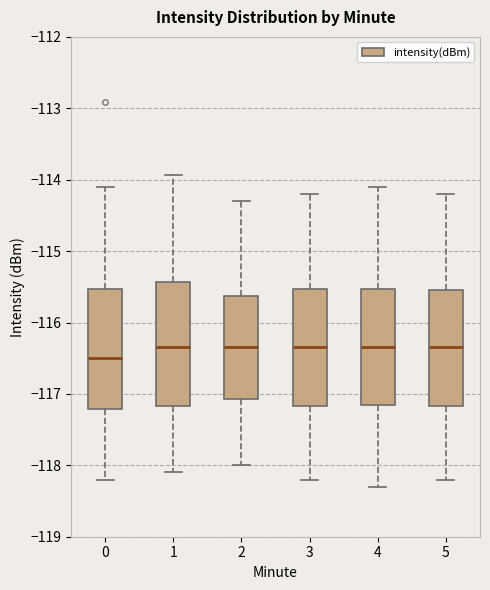

Reading left to right, transcribe this box plot: for each box, give where its median line is, the range the box spans, and where its two whiskers end, as read against the y-axis. The values are not printed on the chart, so give them approximately, as read against the axis.

0: median -116.5, box -117.2 to -115.5, whiskers -118.2 to -114.1
1: median -116.3, box -117.2 to -115.4, whiskers -118.1 to -113.9
2: median -116.3, box -117.1 to -115.6, whiskers -118.0 to -114.3
3: median -116.3, box -117.2 to -115.5, whiskers -118.2 to -114.2
4: median -116.3, box -117.1 to -115.5, whiskers -118.3 to -114.1
5: median -116.3, box -117.2 to -115.5, whiskers -118.2 to -114.2